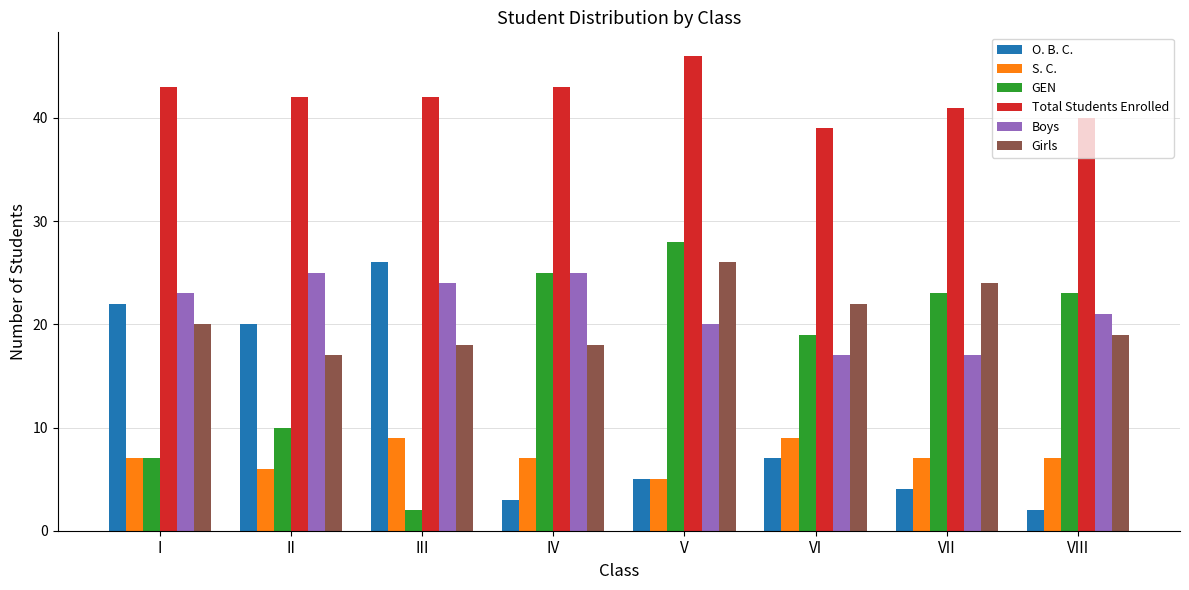

What is the lowest value of the Boys series?

17